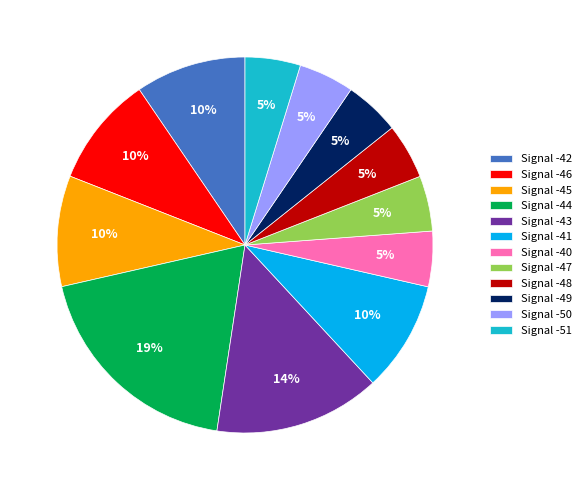

To the nearest percent, what percentage of the pie is Signal -49?

5%